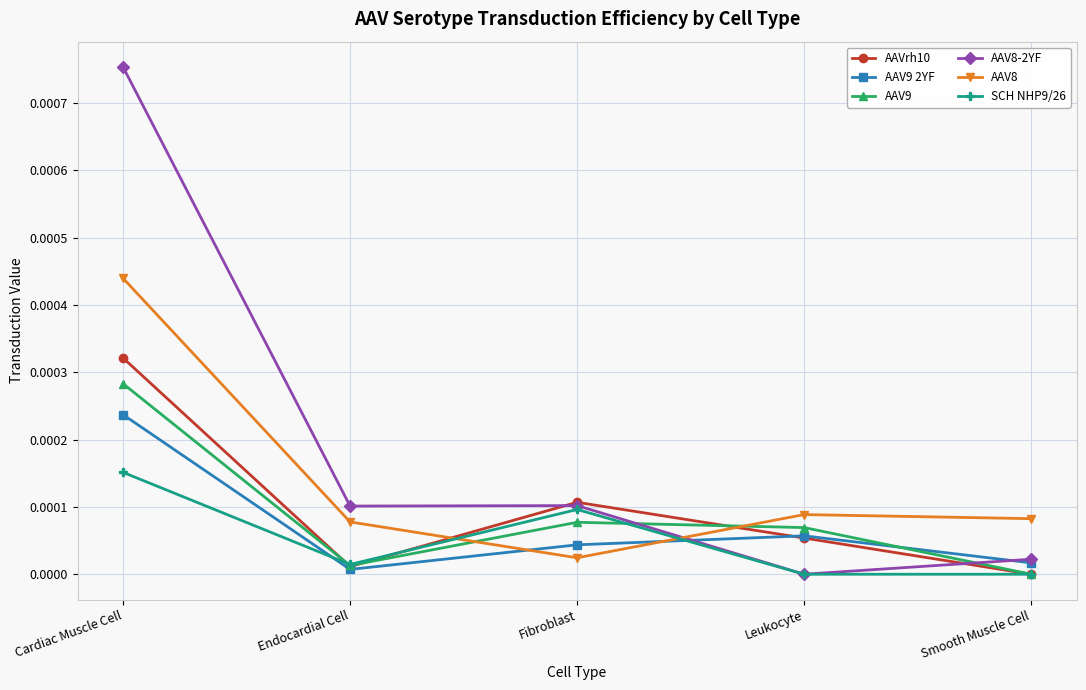

Between Cardiac Muscle Cell and Smooth Muscle Cell, which series saw the biggest shift?

AAV8-2YF